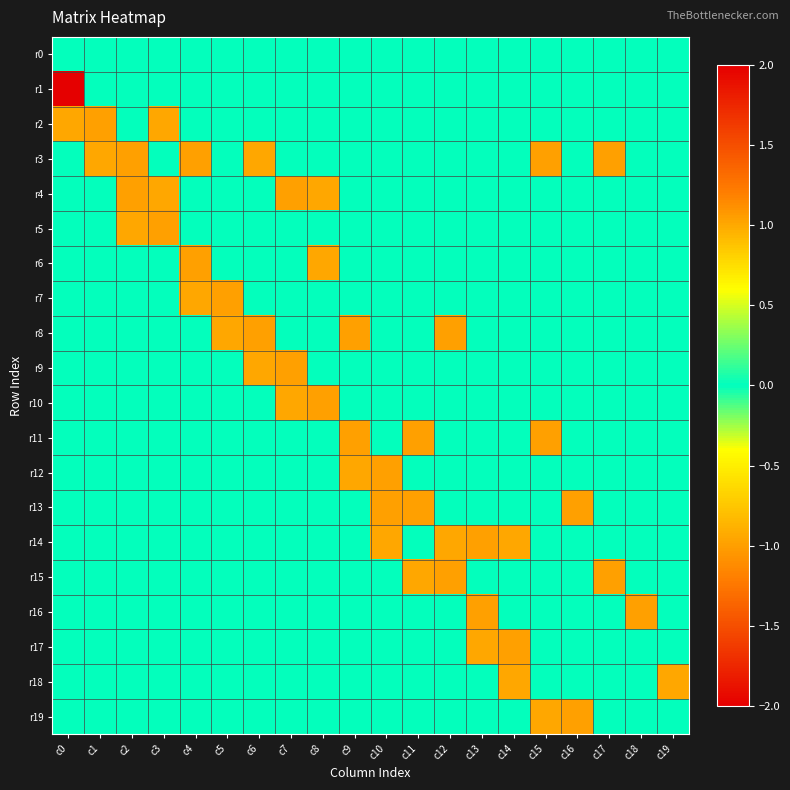

Which category has the highest value across all series?

c0